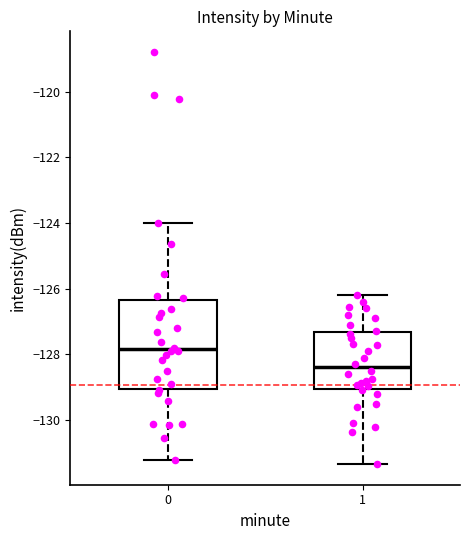

Which box is the tallest, from its lower edge to its upper edge?

0